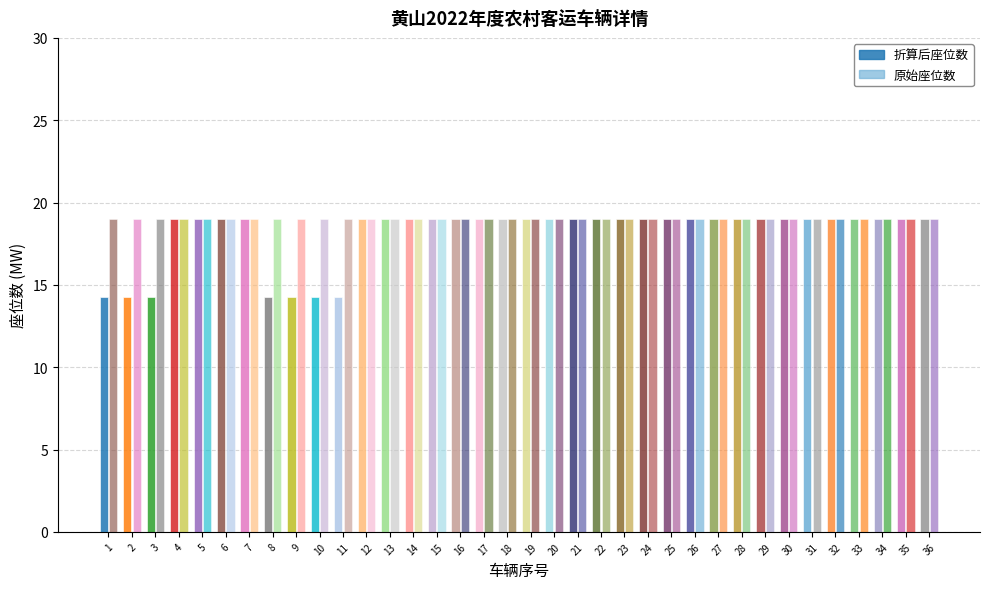

List the series in order of their overall mean, lowest first.

折算后座位数, 座位数